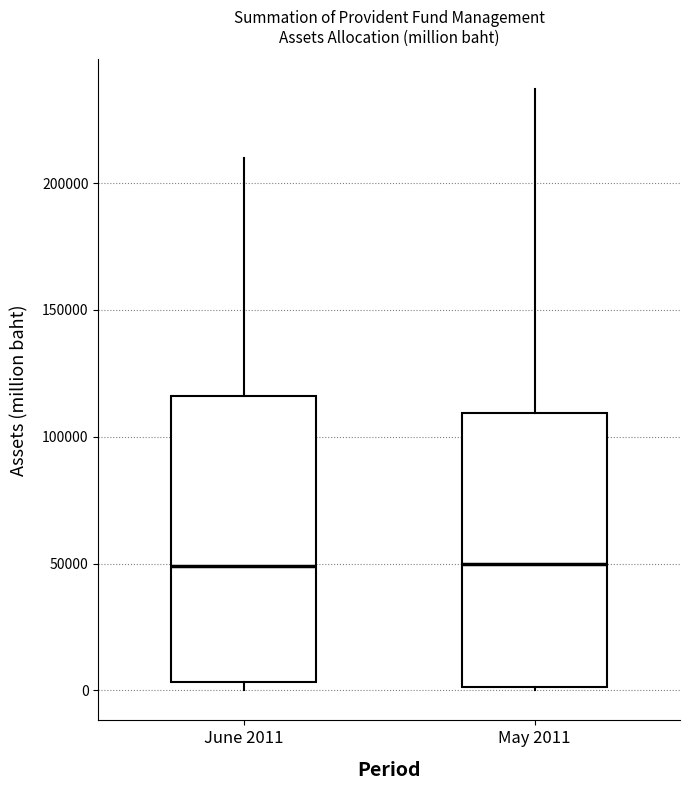

Reading left to right, transcribe this box plot: for each box, give where its median line is, the range the box spans, and where its two whiskers end, as read against the y-axis. The values are not printed on the chart, so give them approximately, as read against the axis.

June 2011: median 50000, box 5000 to 115000, whiskers 0 to 210000
May 2011: median 50000, box 0 to 110000, whiskers 0 to 235000